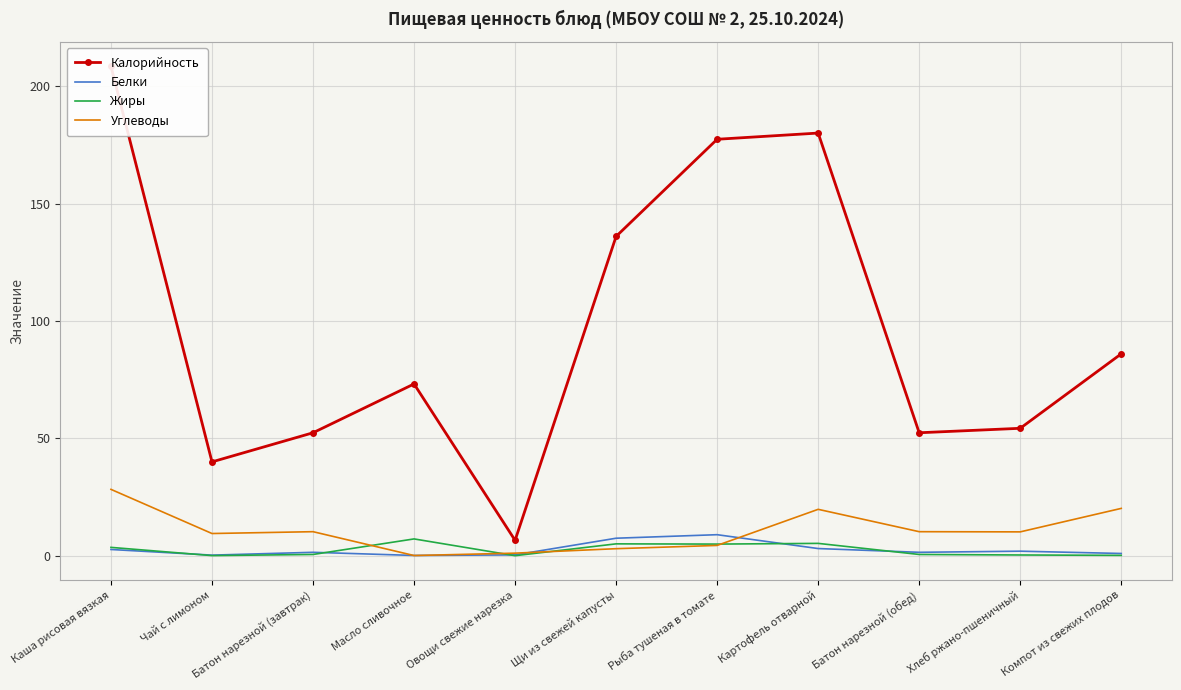

What position from the right is Масло сливочное?

8